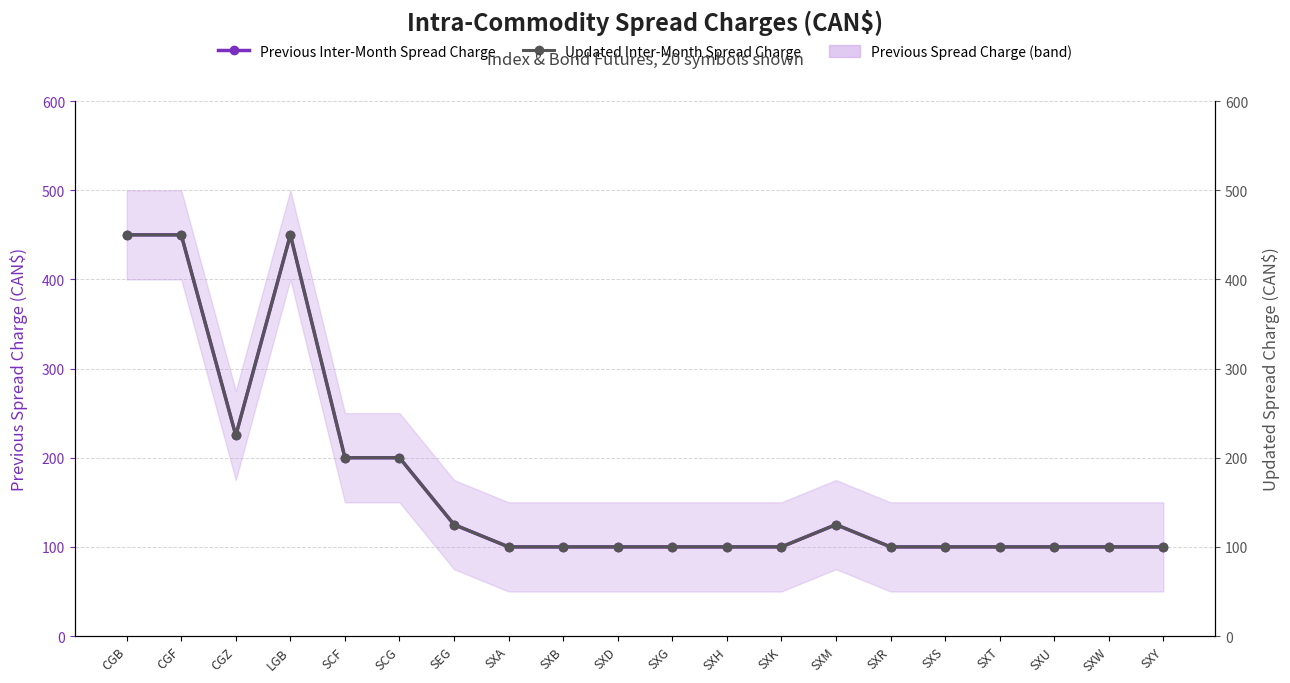

True or false: Updated Inter-Month Spread Charge and Previous Inter-Month Spread Charge intersect in this chart.

False